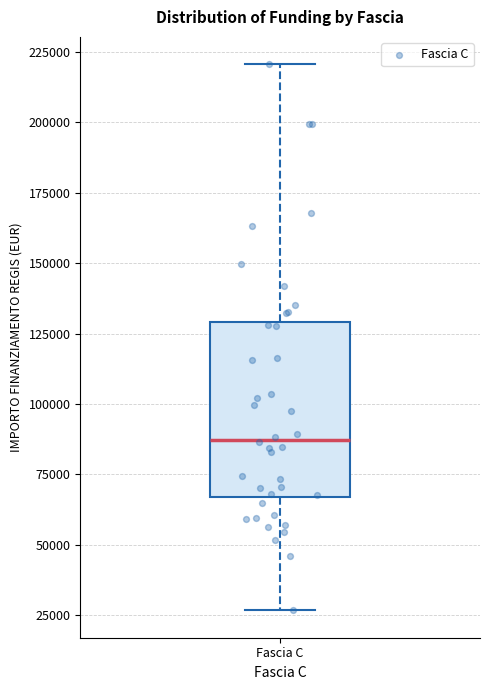

Transcribe this box plot: give where the median line is, the range the box spans, and where the two whiskers end, as read against the y-axis. The values are not printed on the chart, so give them approximately, as read against the axis.

median 85000, box 65000 to 130000, whiskers 25000 to 220000